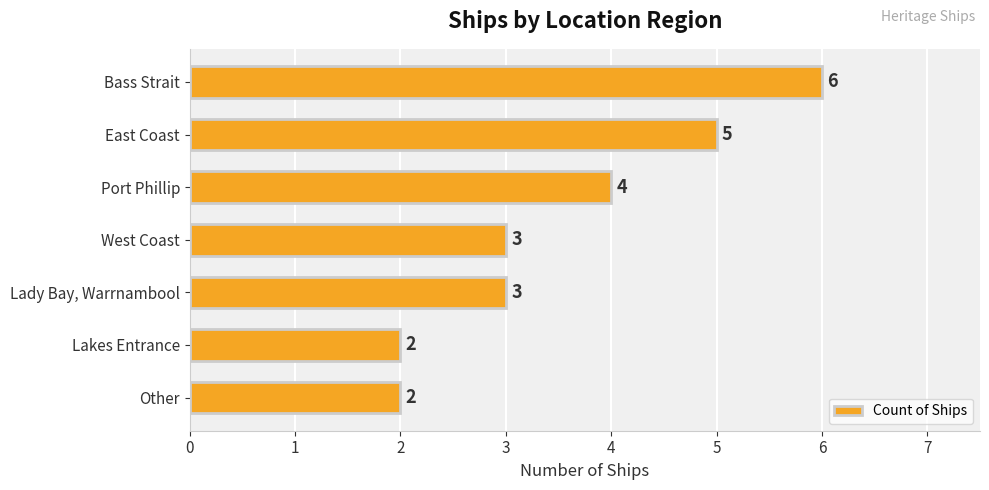

Count the values in the range 2 to 5.

6